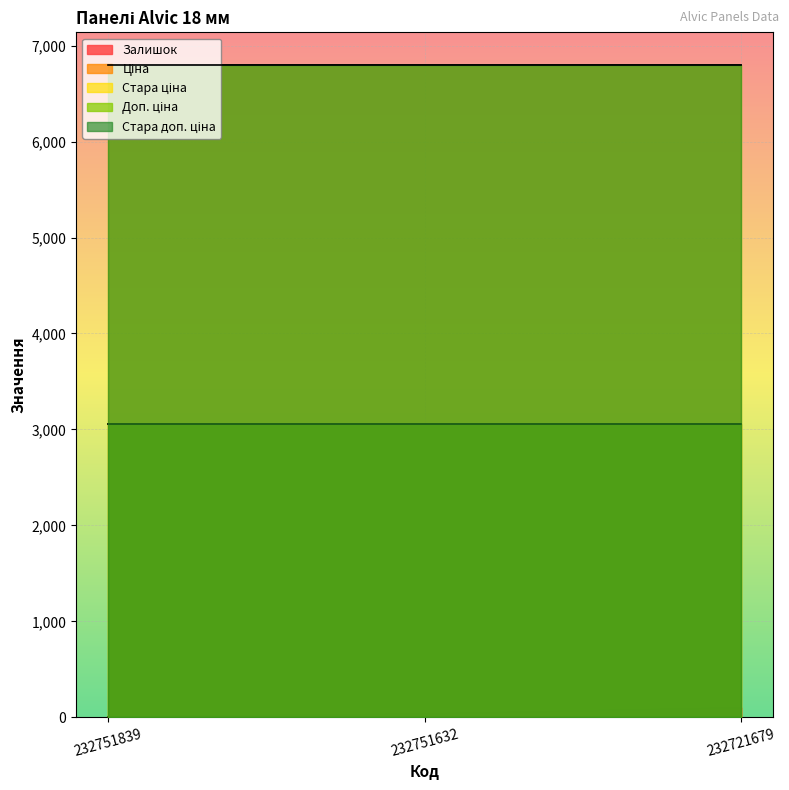

Between 232751839 and 232751632, which series saw the biggest shift?

Залишок